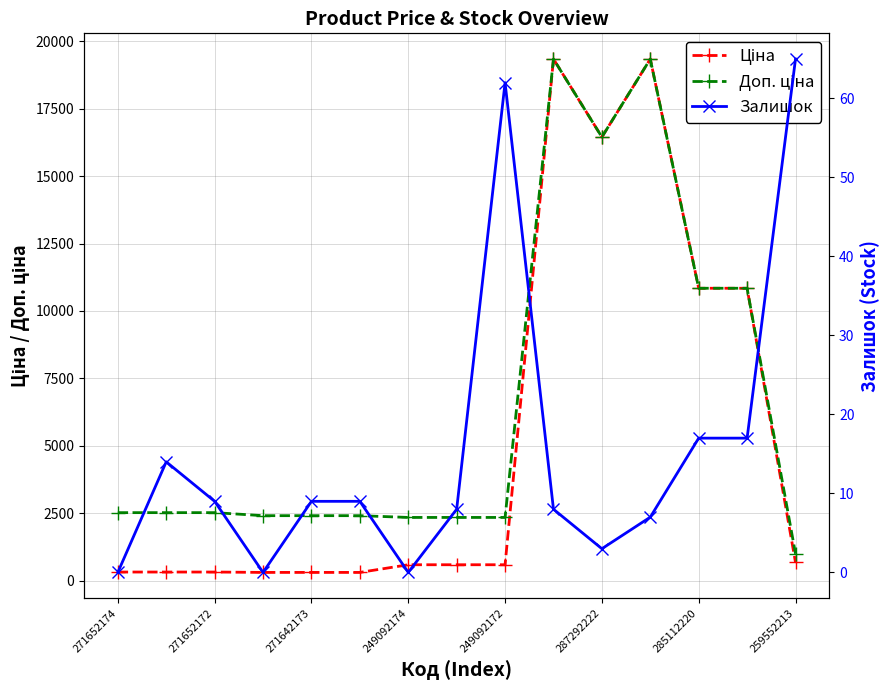

How many data points in Ціна are less than 584?

6